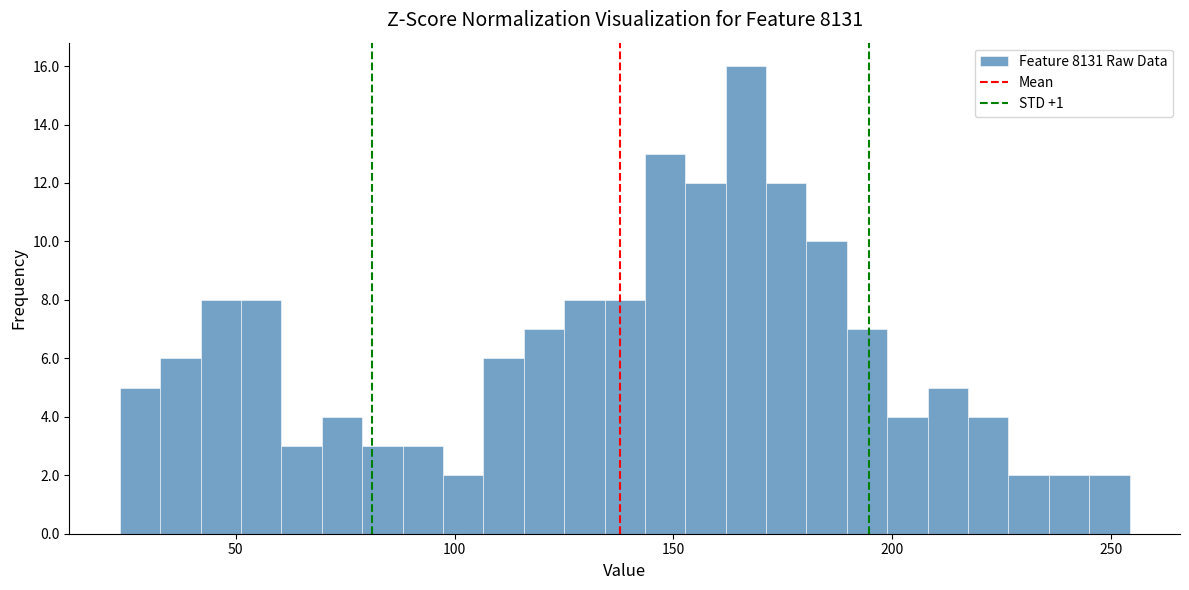

Around what value on the x-axis is the tallest bar? Give the approximate position of its centre, as read against the axis.

165